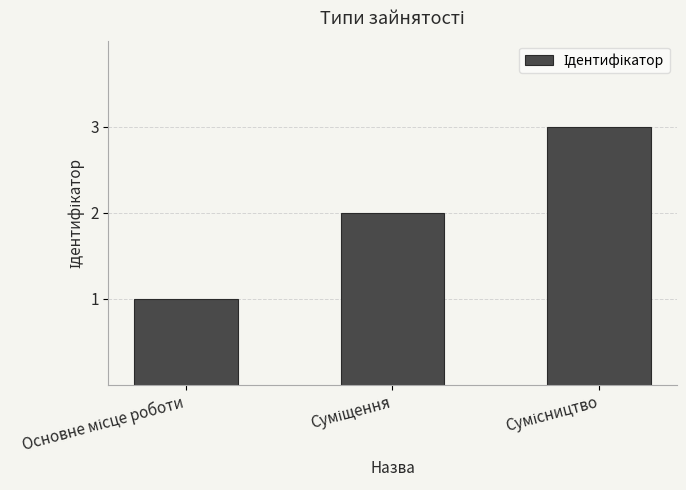

What is the sum of all values?

6